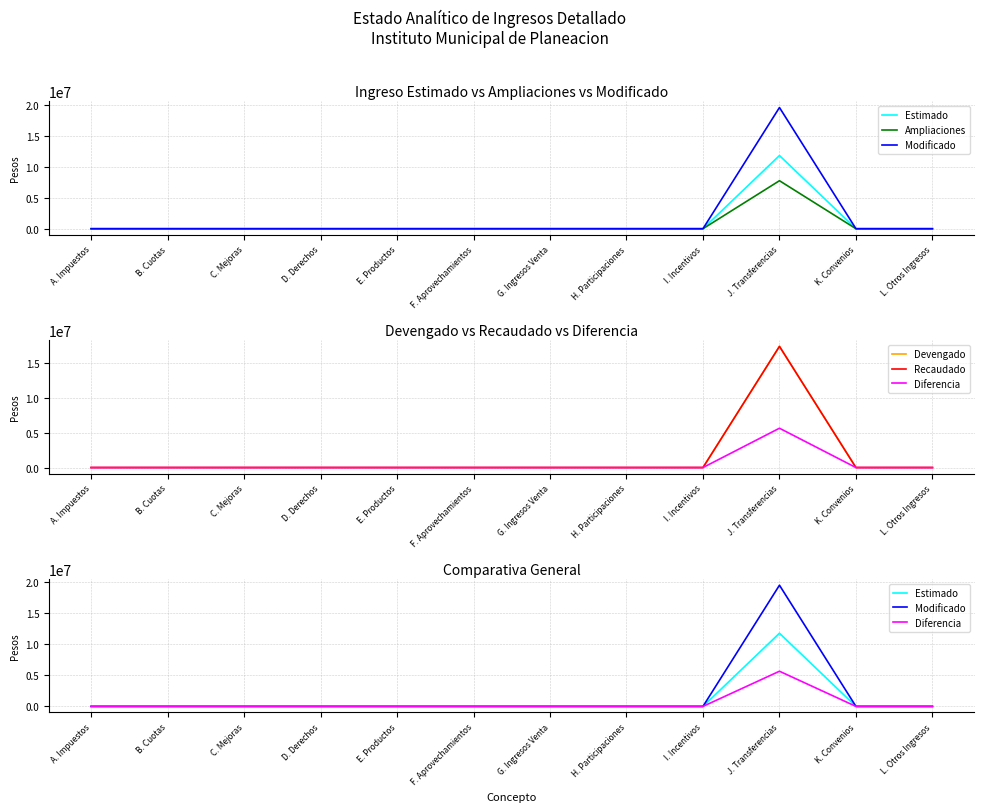

List the labels in order of Recaudado value, largest first.

J. Transferencias, A. Impuestos, B. Cuotas, C. Mejoras, D. Derechos, E. Productos, F. Aprovechamientos, G. Ingresos Venta, H. Participaciones, I. Incentivos, K. Convenios, L. Otros Ingresos